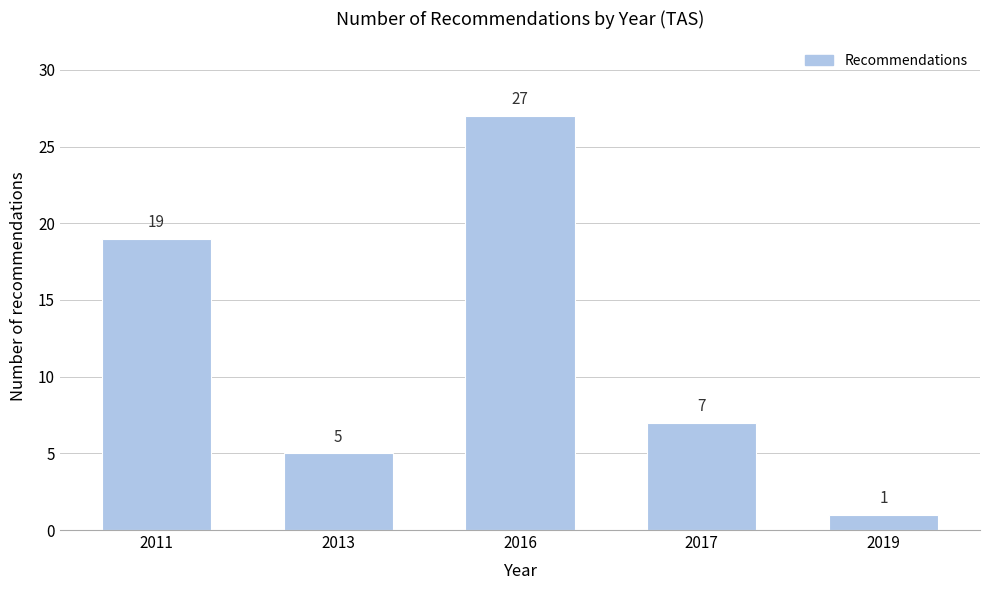

Reading right to left, extract all data points from this chart.

1	7	27	5	19